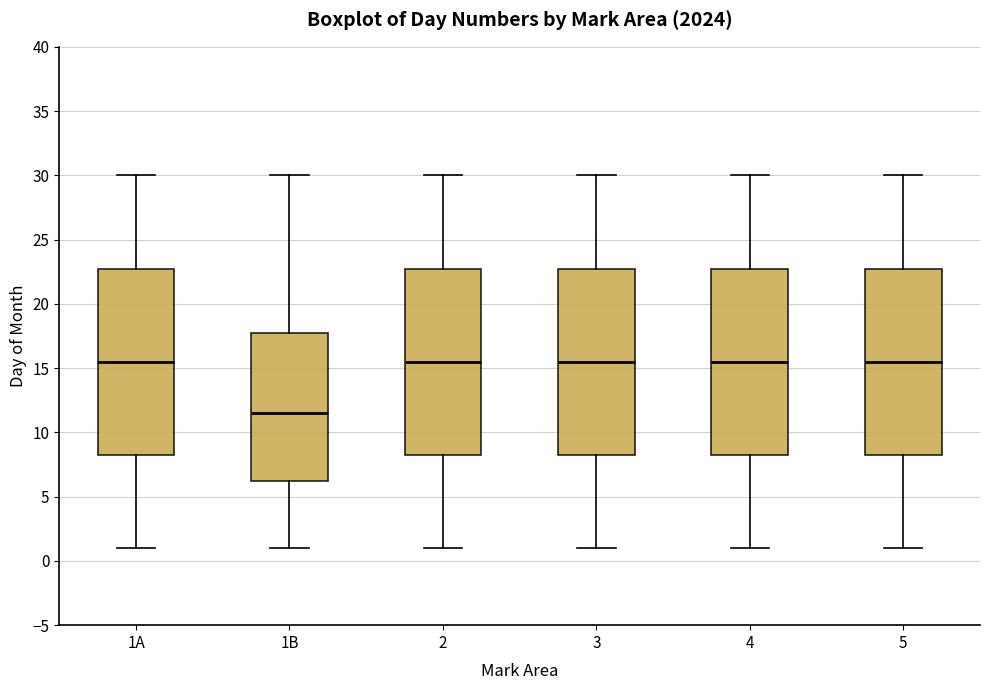

Reading left to right, read every box against the y-axis: the position of its median line, the range the box covers, and the ends of its whiskers. The values are not printed on the chart, so give them approximately, as read against the axis.

1A: median 15.5, box 8.5 to 23.0, whiskers 1.0 to 30.0
1B: median 11.5, box 6.5 to 18.0, whiskers 1.0 to 30.0
2: median 15.5, box 8.5 to 23.0, whiskers 1.0 to 30.0
3: median 15.5, box 8.5 to 23.0, whiskers 1.0 to 30.0
4: median 15.5, box 8.5 to 23.0, whiskers 1.0 to 30.0
5: median 15.5, box 8.5 to 23.0, whiskers 1.0 to 30.0